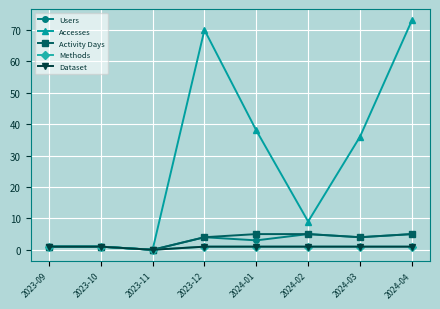

At 2024-01, list the series in order from largest to smallest.

Accesses, Activity Days, Users, Methods, Dataset